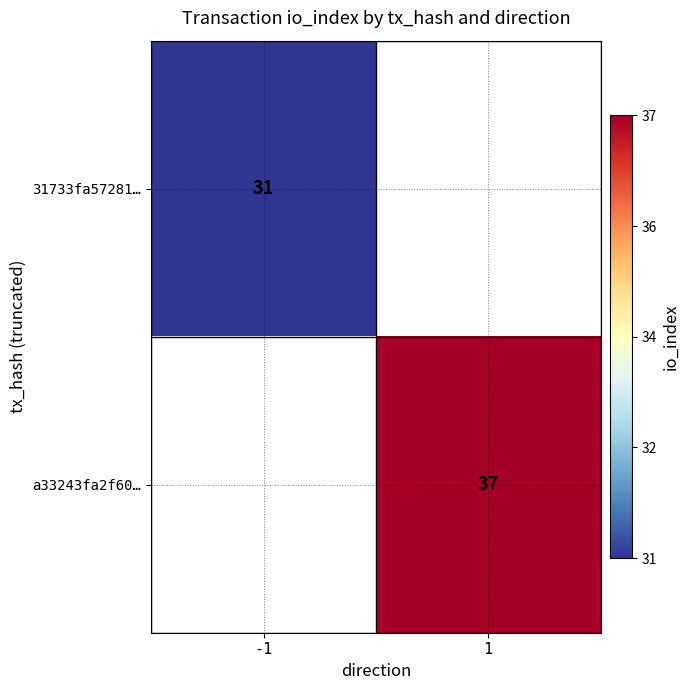

Which has a higher value, -1 or 1?

1